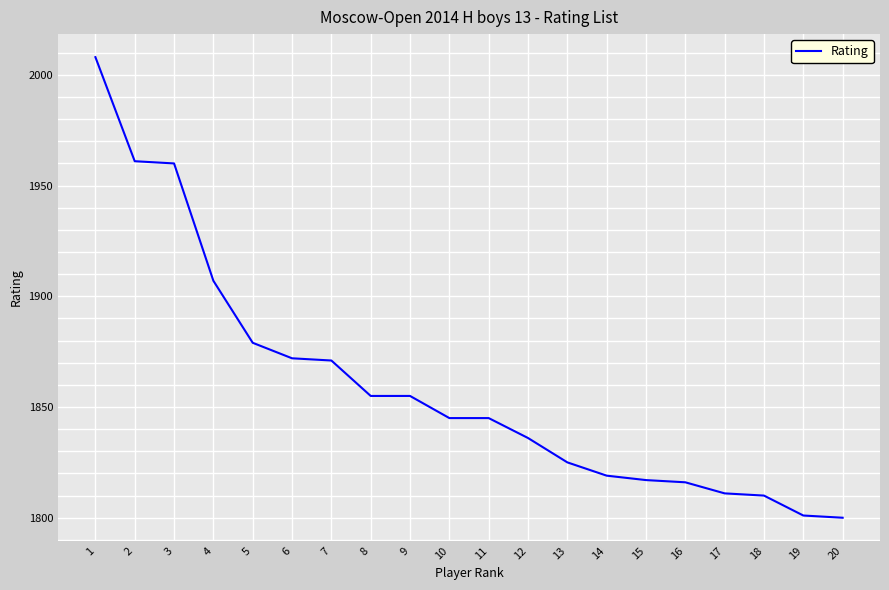

What is the ratio of the value at 4 to the value at 9?

1.0